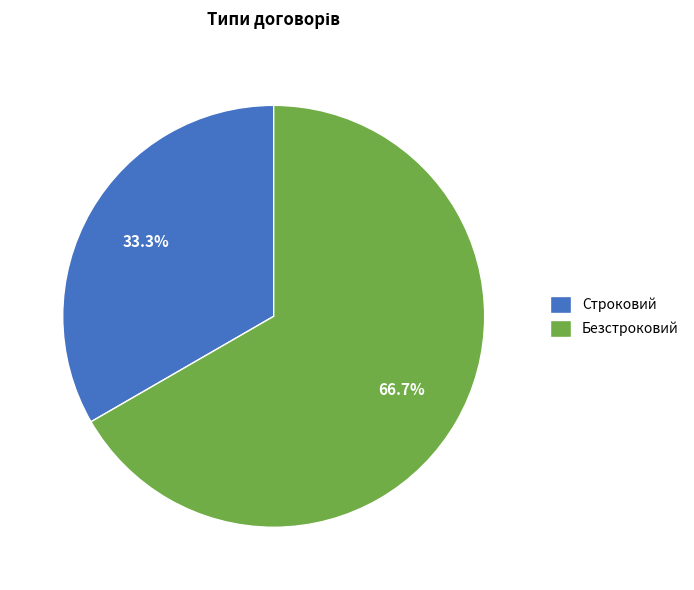

True or false: Безстроковий accounts for 60% of the total.

False